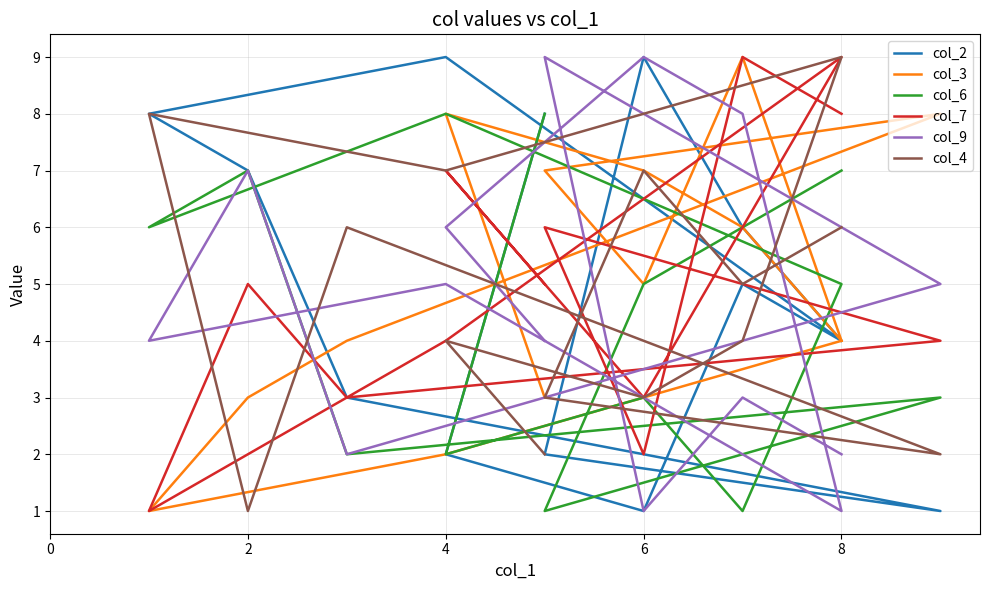

Does the chart have visible grid lines?

Yes